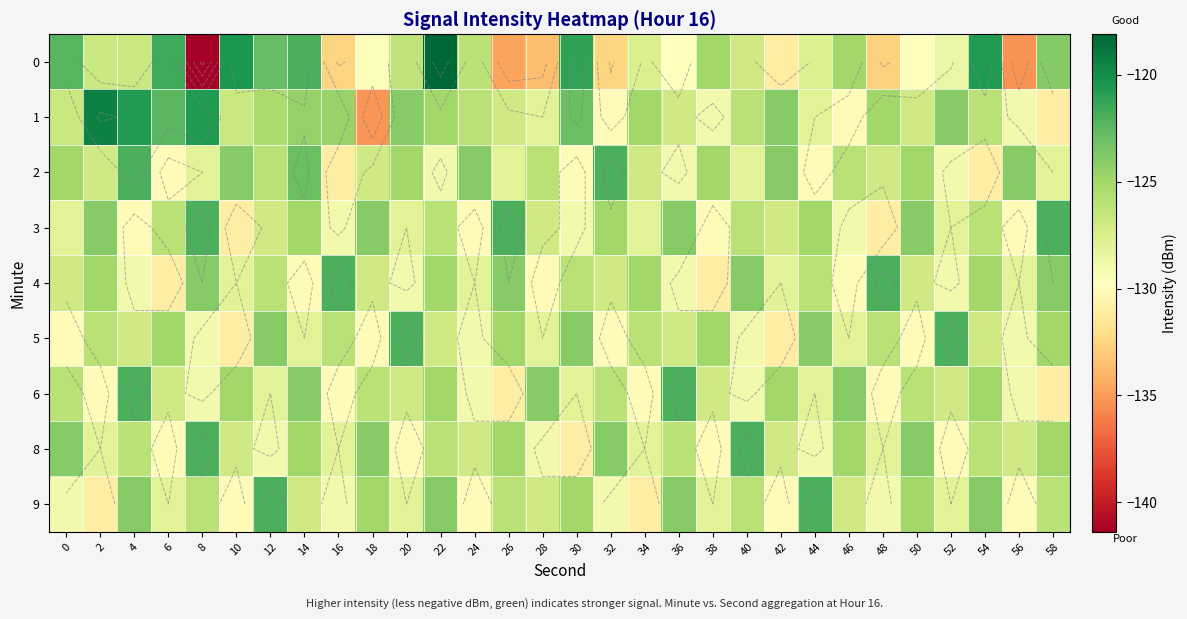

What value does the 2 series have at 34?

-127.0